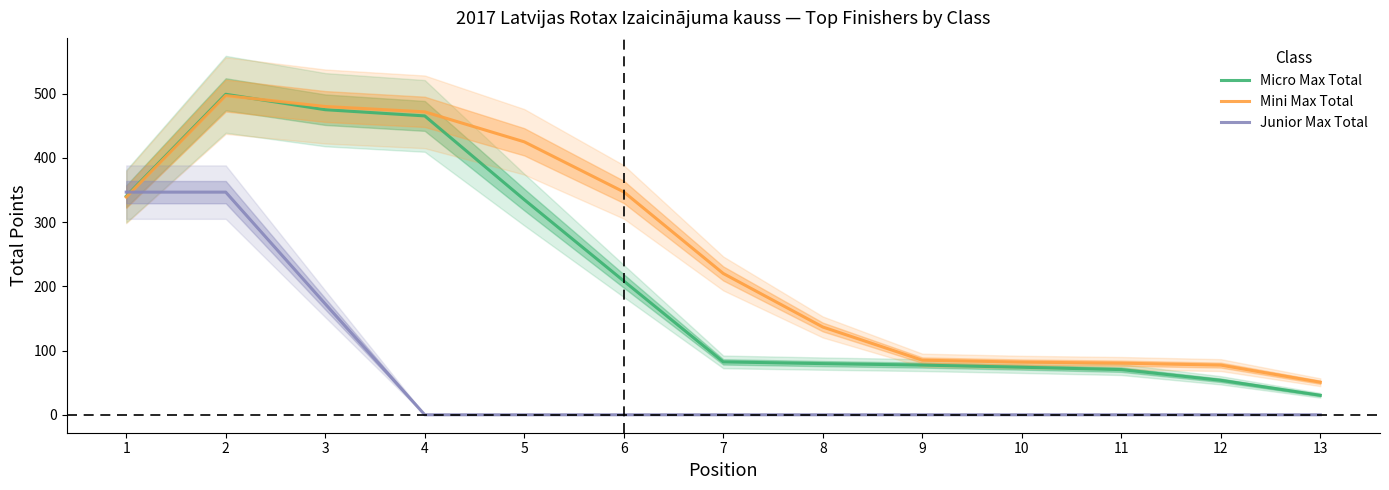

Between 4 and 12, which series saw the biggest shift?

Micro Max Total